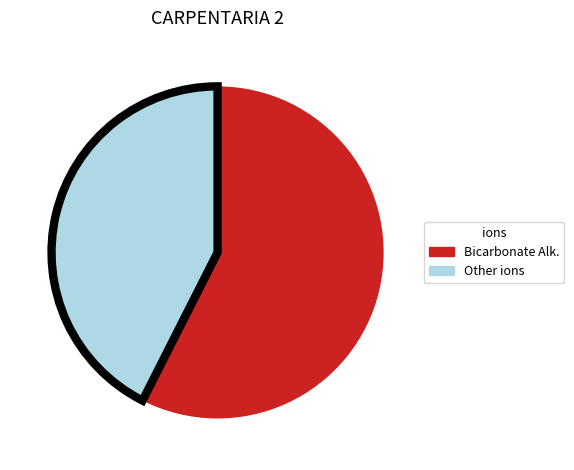

Is there a majority slice in this chart?

Yes